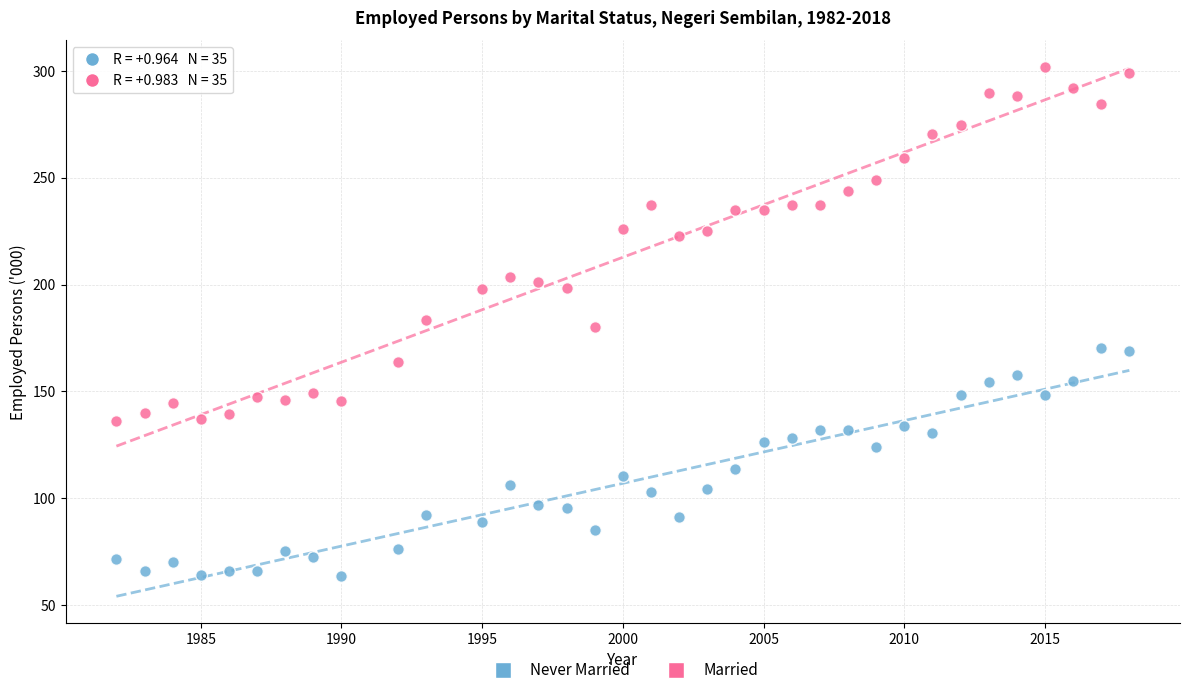

Which series reaches the minimum Y coordinate?

Never Married